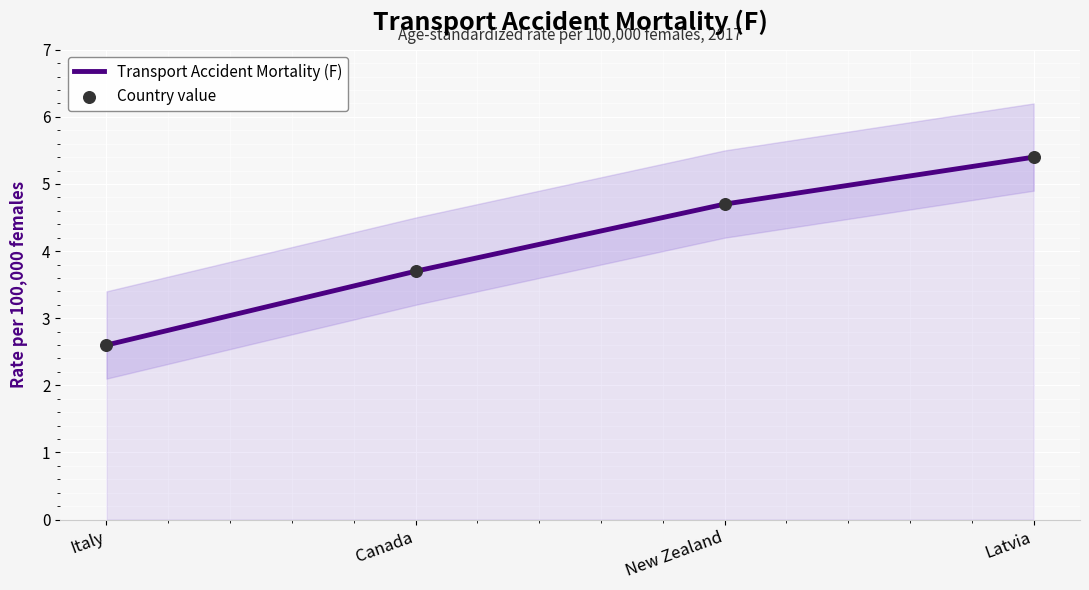

At which category is the sum across all series the highest?

Latvia